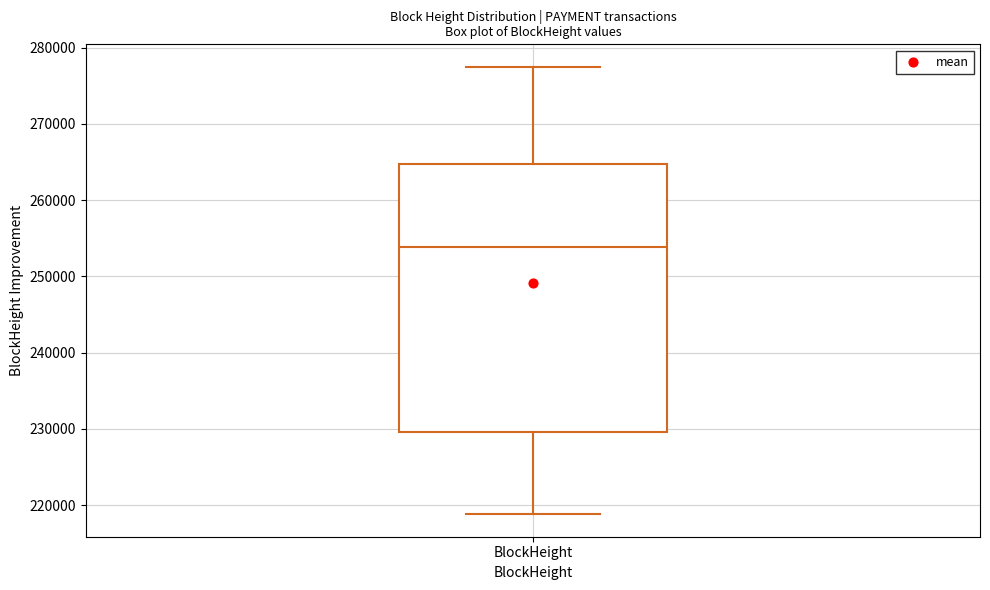

Where does the upper whisker of the box for BlockHeight end on the y-axis? The values are not printed on the chart, so give them approximately, as read against the axis.

277000